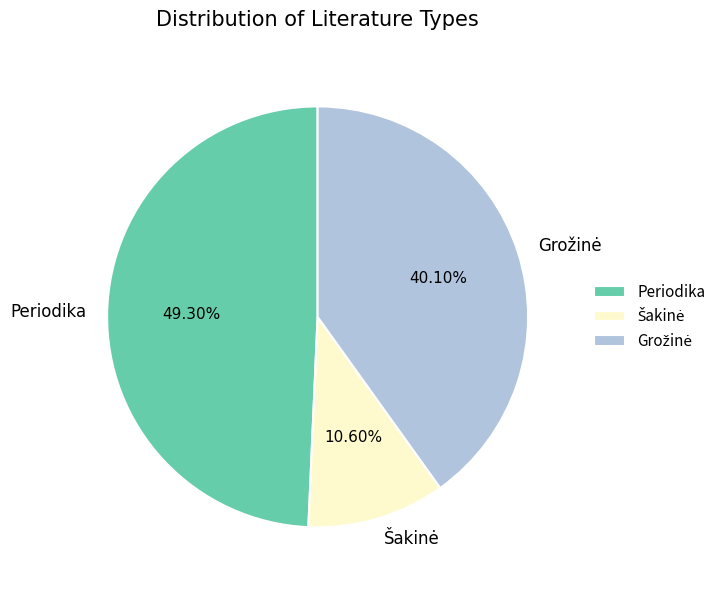

Which slice is the largest?

Periodika